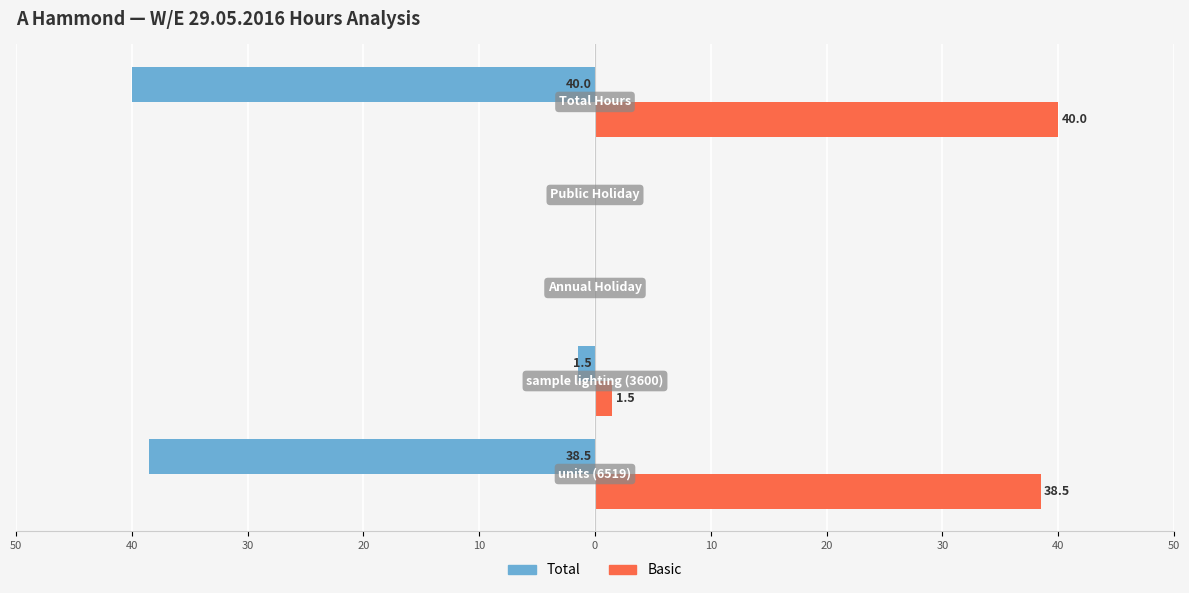

What are all the series names shown in the legend?

Total, Basic